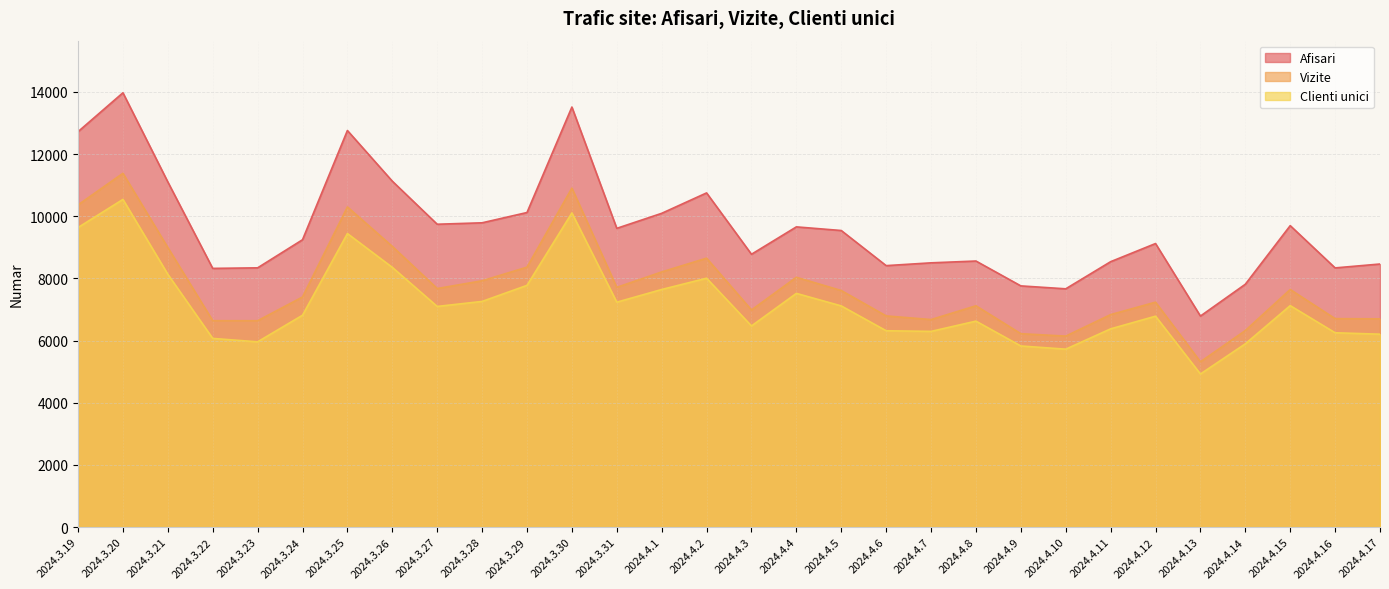

Which series has the largest range (max minus min)?

Afisari